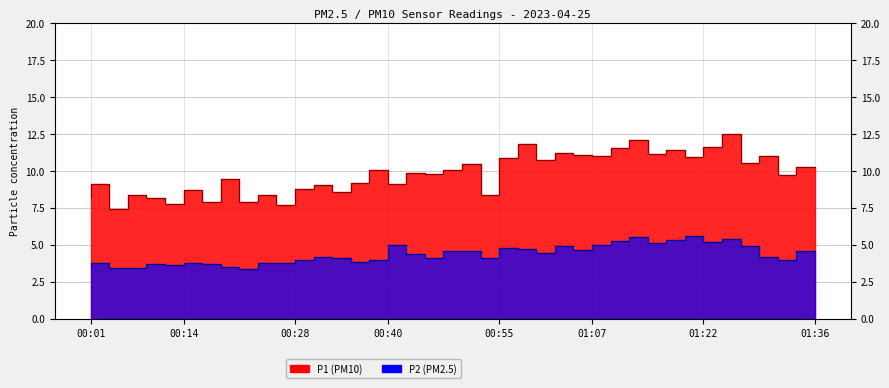

What is the maximum value shown in the chart?

12.5